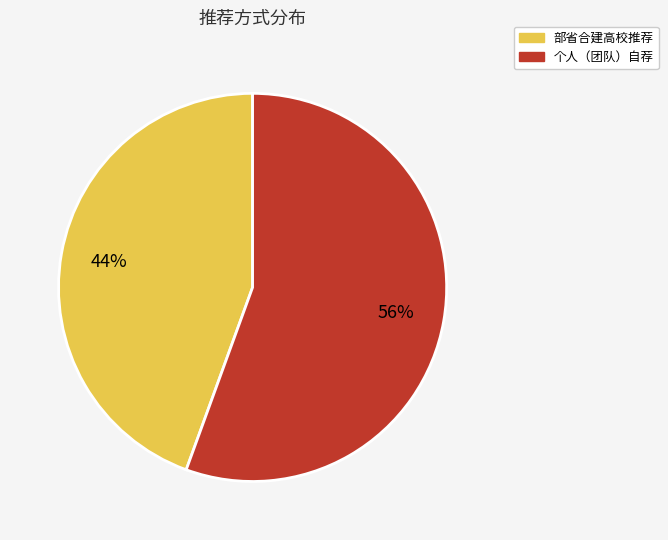

Which category has the smallest portion of the pie?

部省合建高校推荐